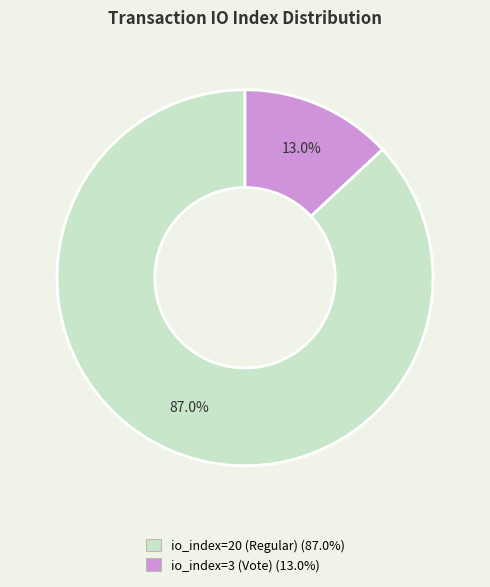

To the nearest percent, what is the difference between the largest and smallest slice percentages?

74%